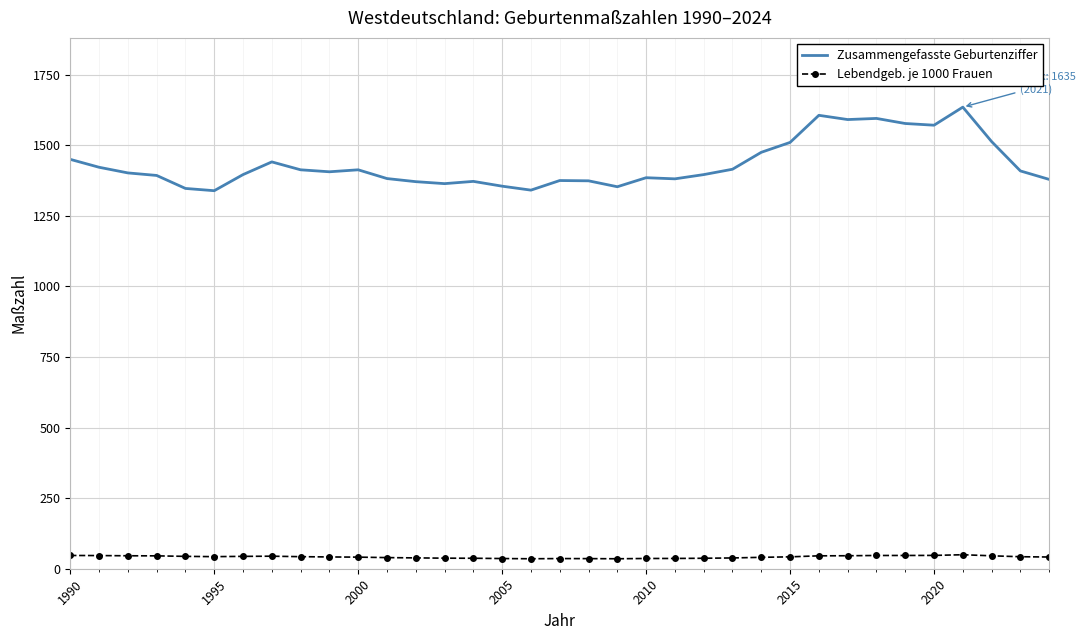

What is the maximum value shown in the chart?

1635.0